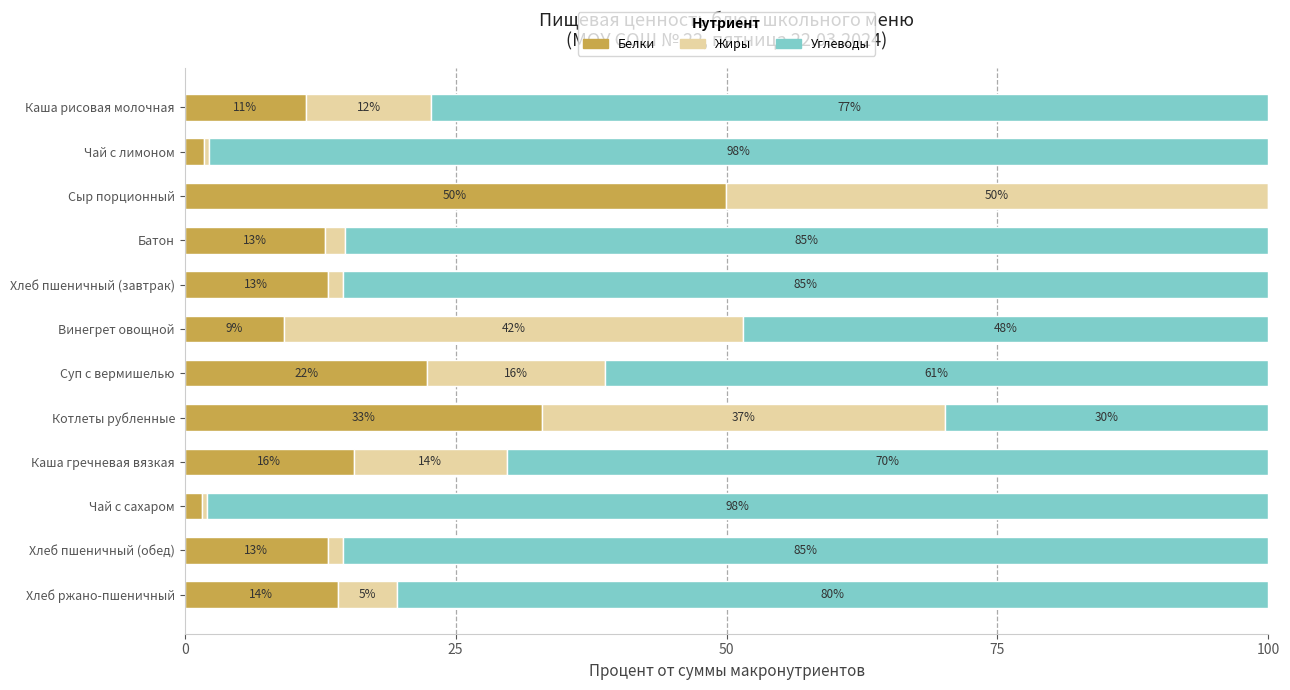

What value does the Белки series have at Каша гречневая вязкая?

15.6